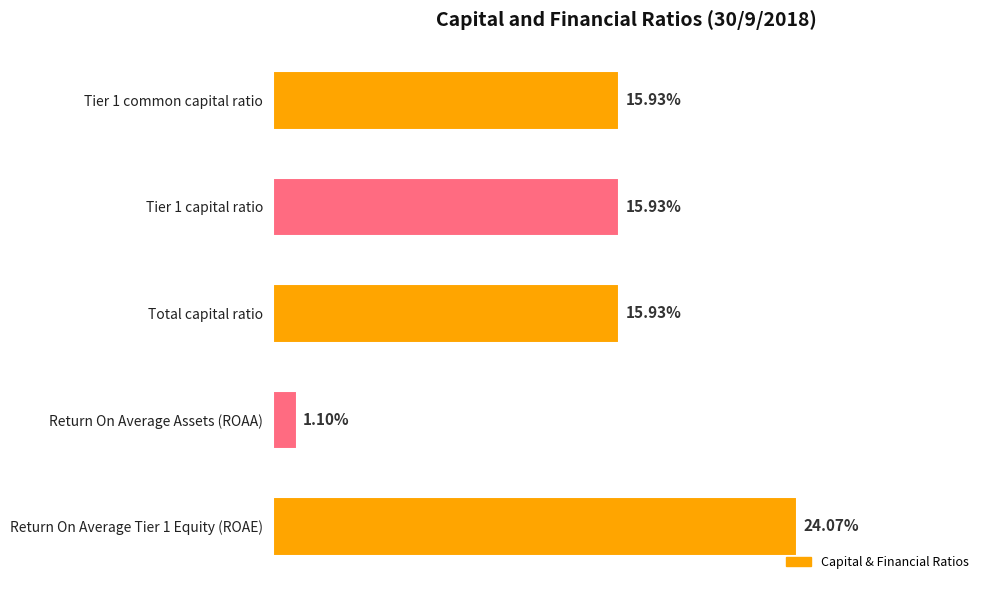

How many bars are there in total?

5